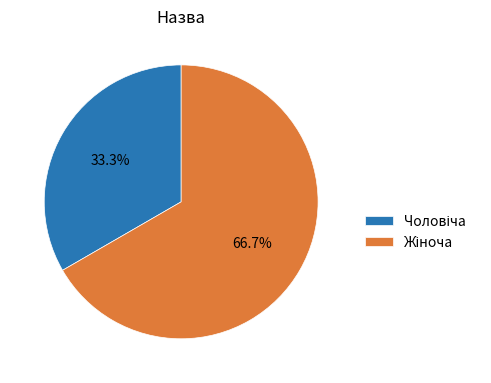

Is there any slice that represents more than half of the pie?

Yes